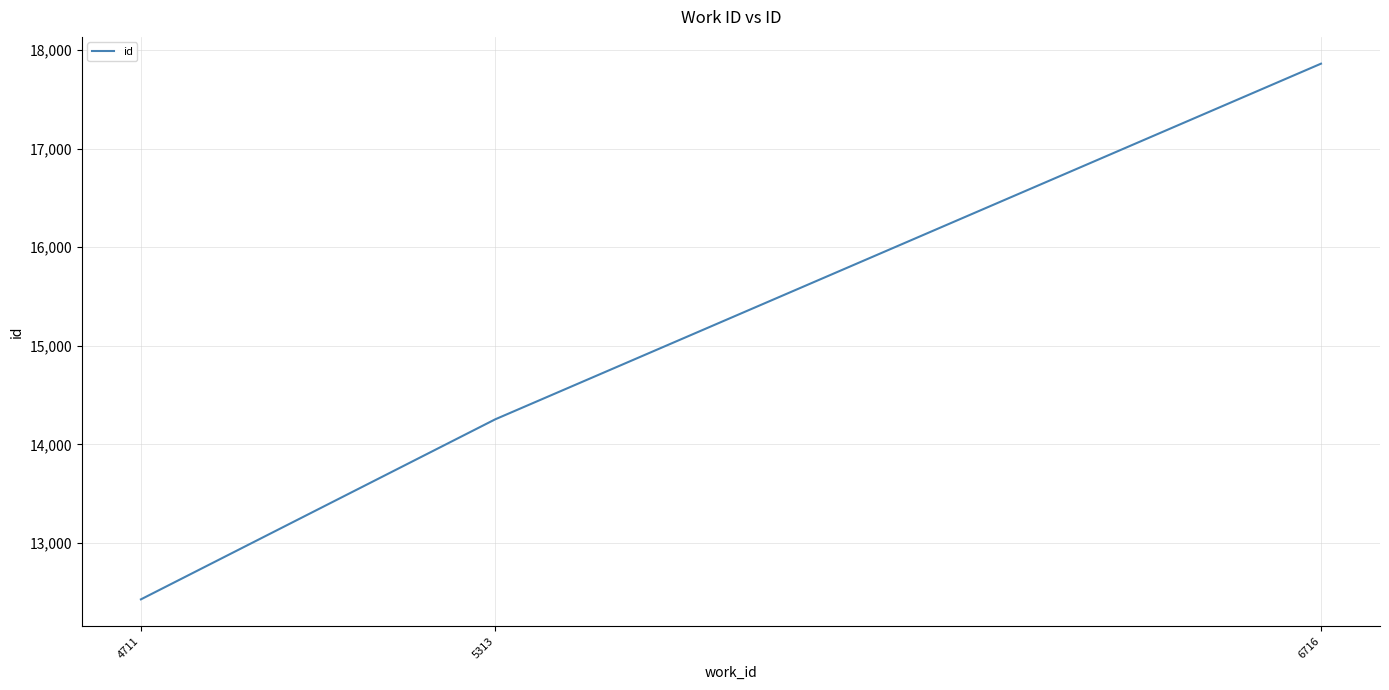

Rank the categories by value from lowest to highest.

4711, 5313, 6716